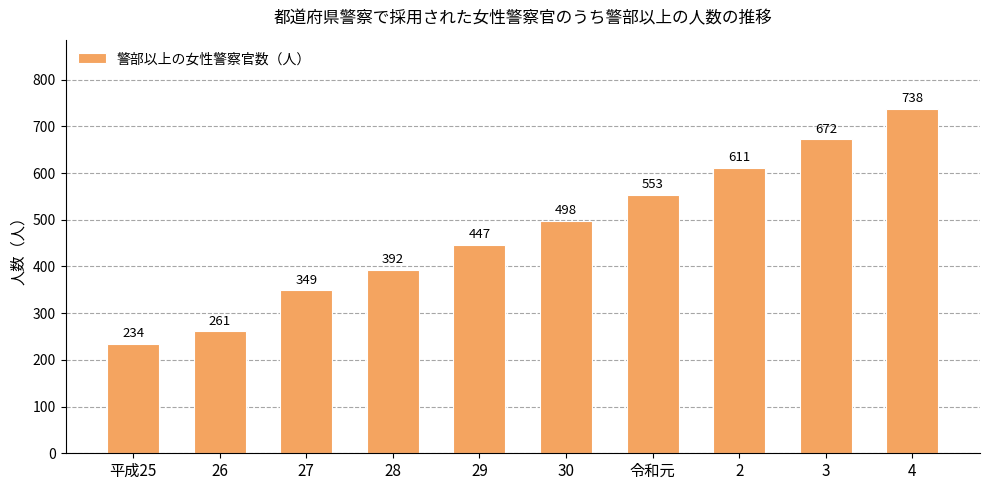

Rank the categories by value from highest to lowest.

4, 3, 2, 令和元, 30, 29, 28, 27, 26, 平成25